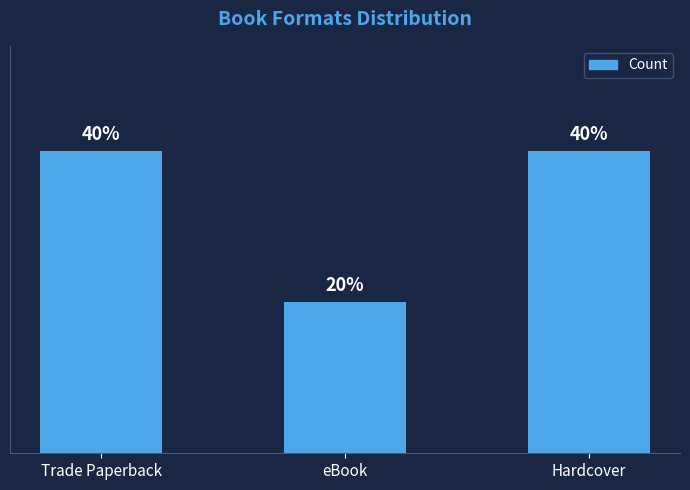

What position from the right is eBook?

2